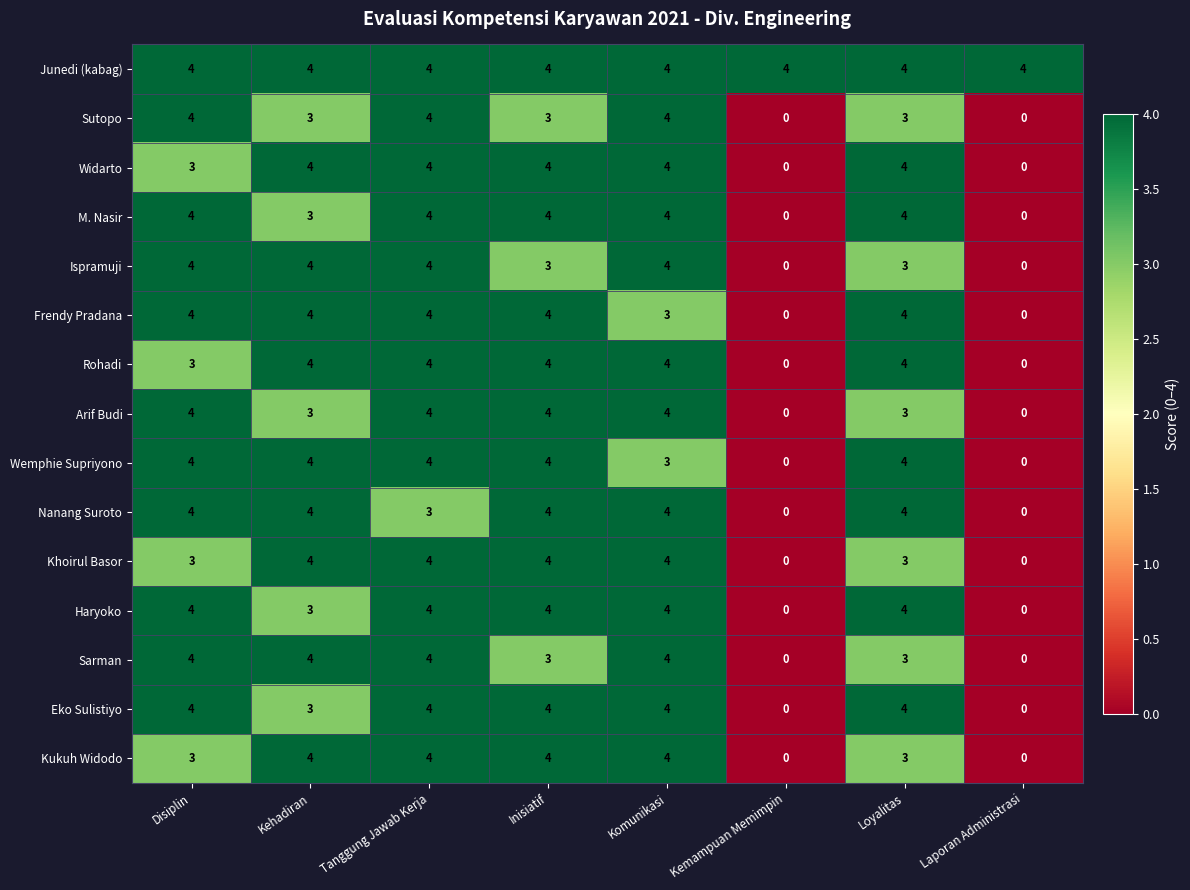

Is it true that Kukuh Widodo equals 6 at Komunikasi?

False